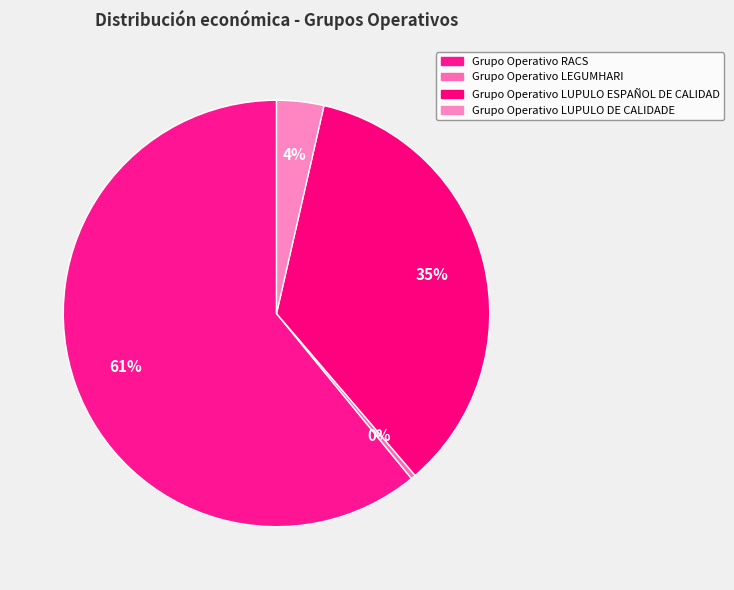

To the nearest percent, what is the average slice percentage?

25%